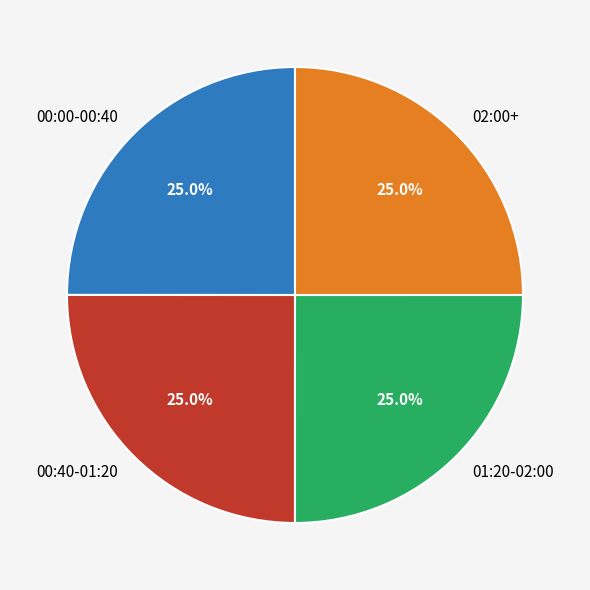

Count the number of slices in the pie.

4